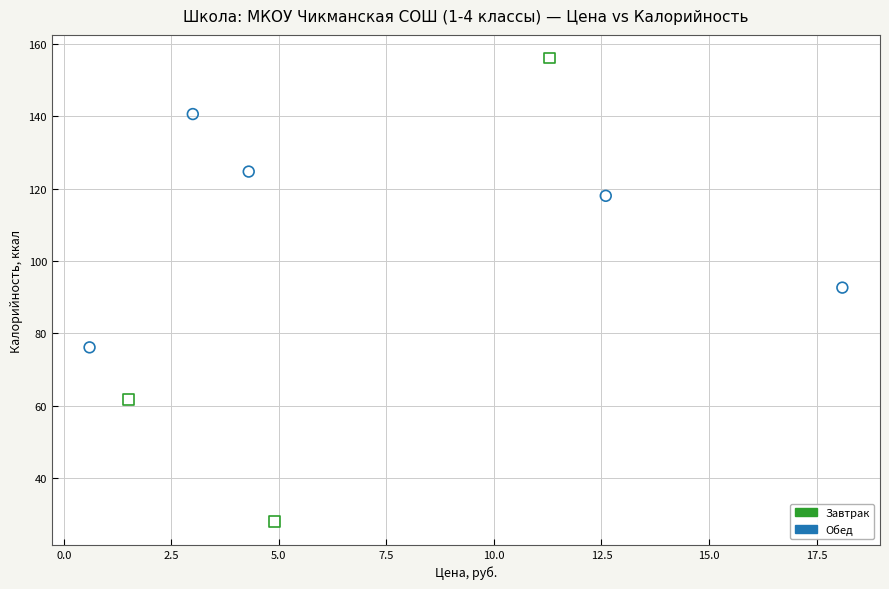

Which series reaches the maximum Y coordinate?

Завтрак